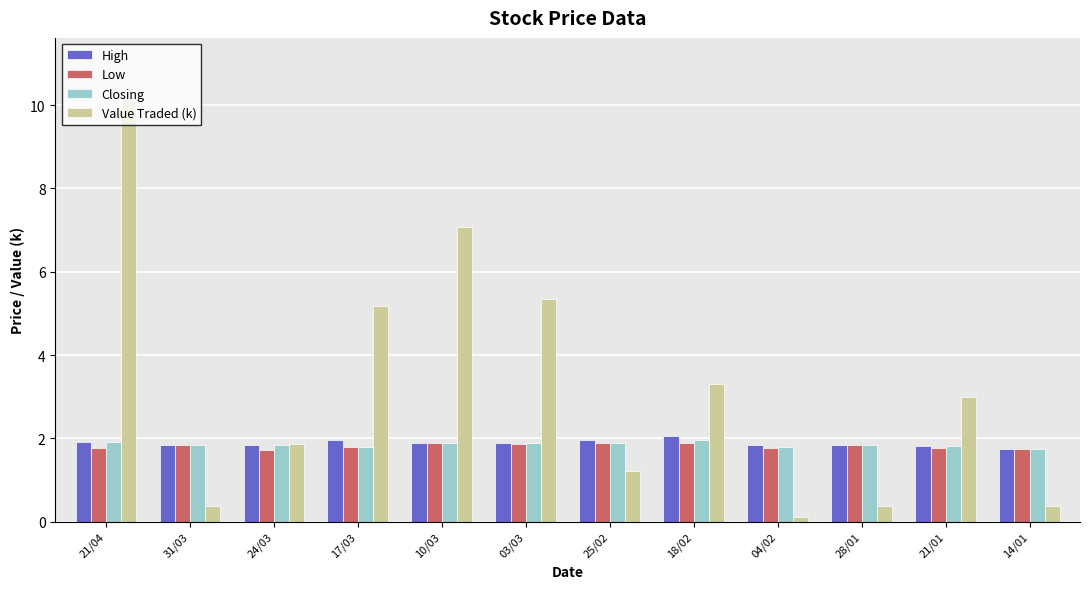

What is the sum of the Closing values at 25/02 and 03/03?

3.8